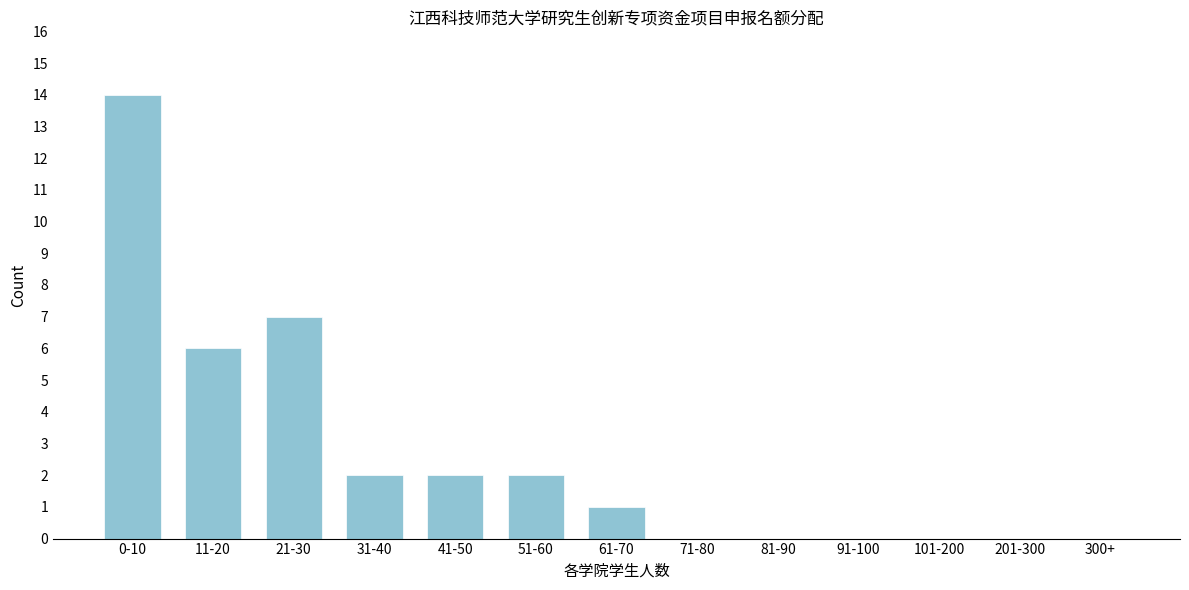

Reading left to right, transcribe all the data shown in this chart.

0-10=14	11-20=6	21-30=7	31-40=2	41-50=2	51-60=2	61-70=1	71-80=0	81-90=0	91-100=0	101-200=0	201-300=0	300+=0